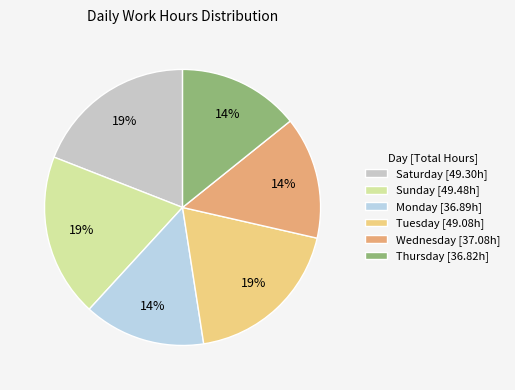

How many slices are in this pie chart?

6